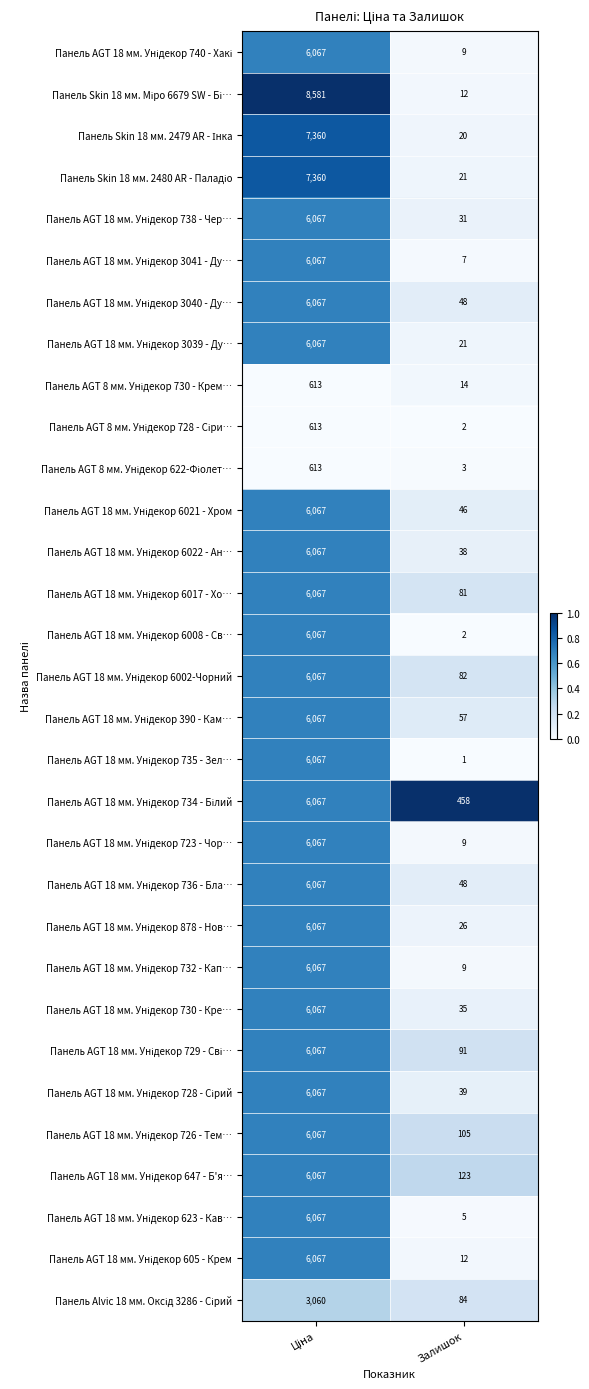

What is the greatest value displayed?

8581